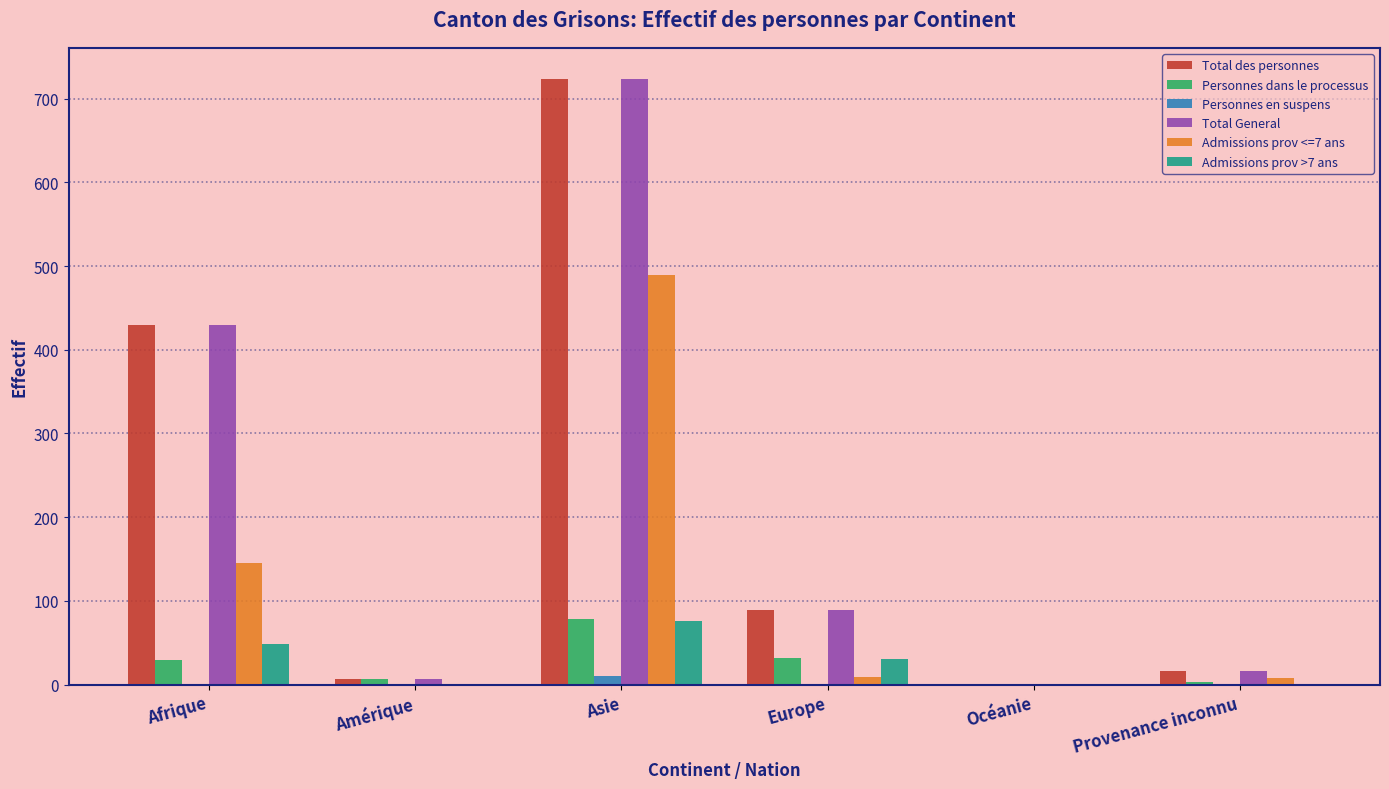

How many groups of bars are there?

6